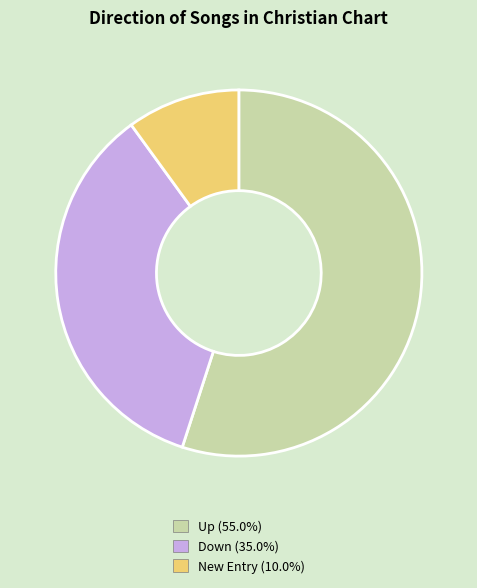

Does any single category account for the majority?

Yes